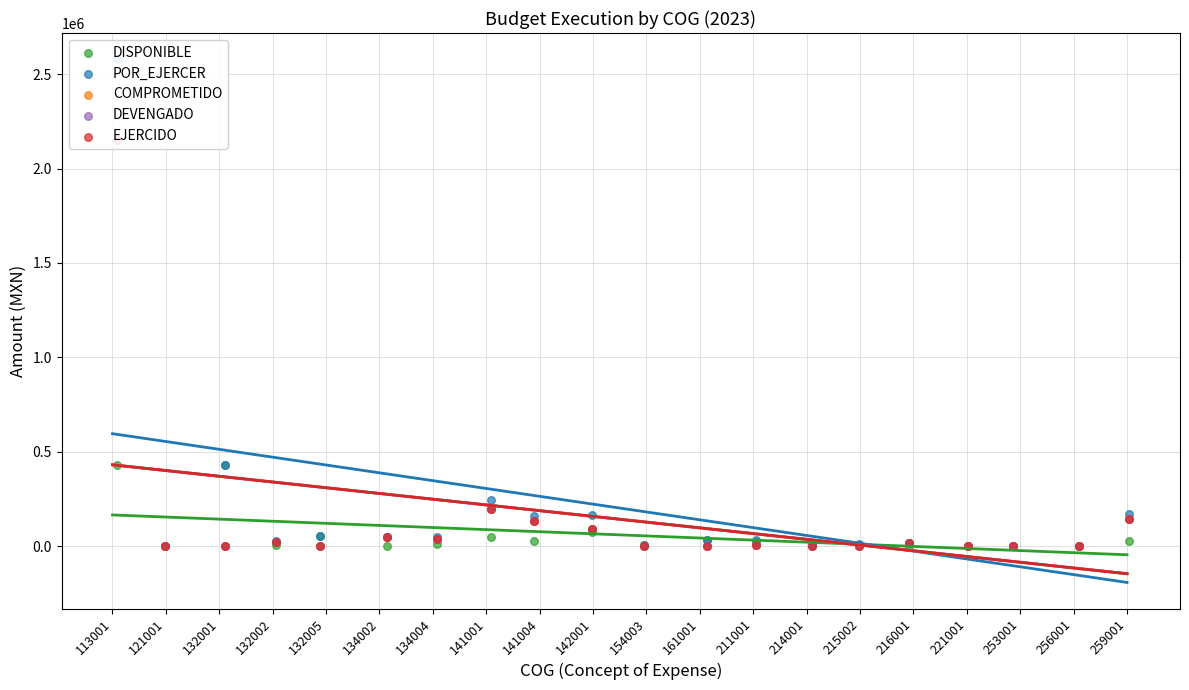

Which series contains the highest Y value?

POR_EJERCER